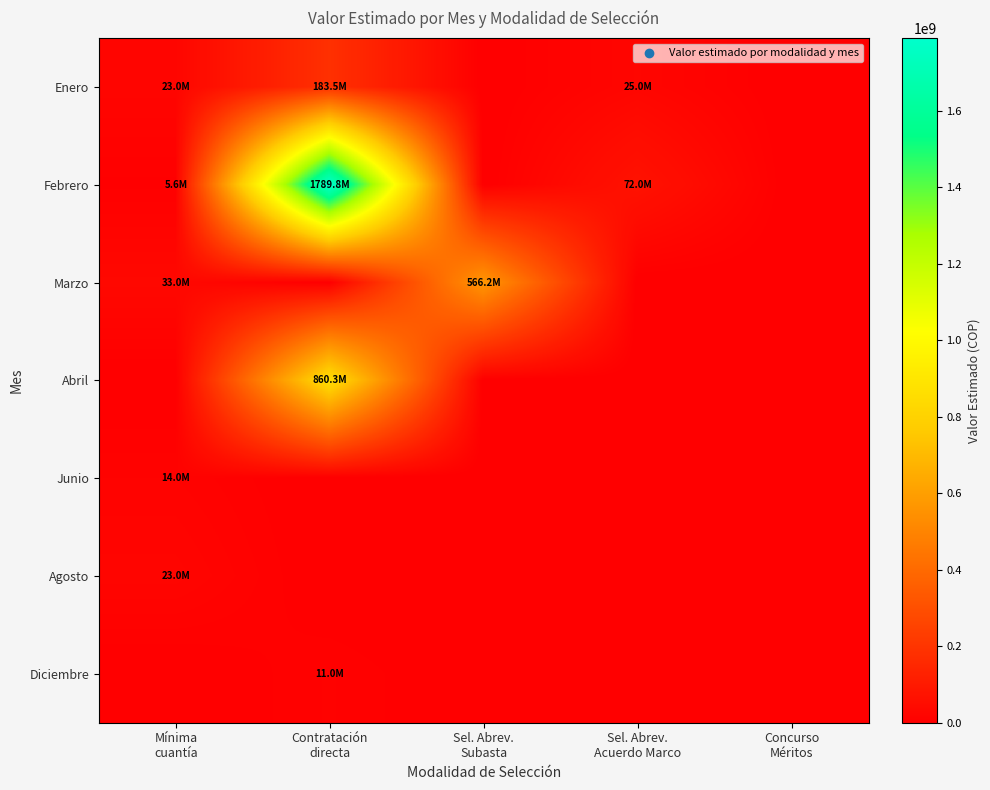

How many data points does each series have?

5